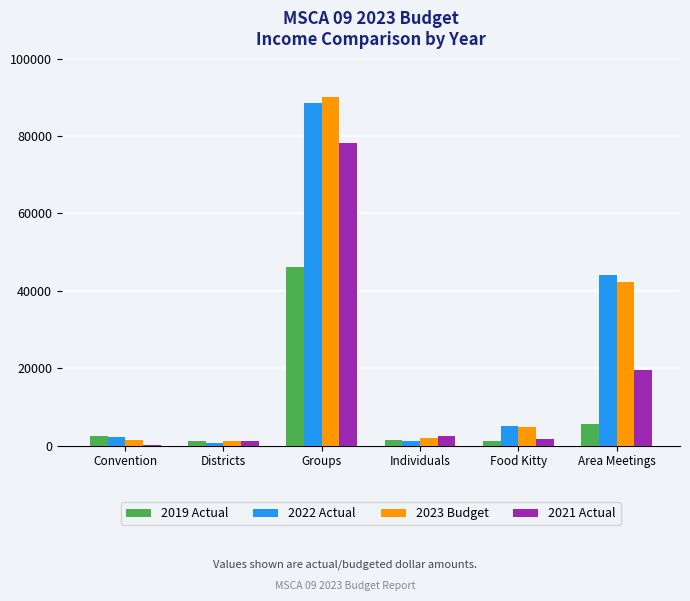

Is the value of 2022 Actual at Food Kitty greater than the value of 2023 Budget at Districts?

Yes